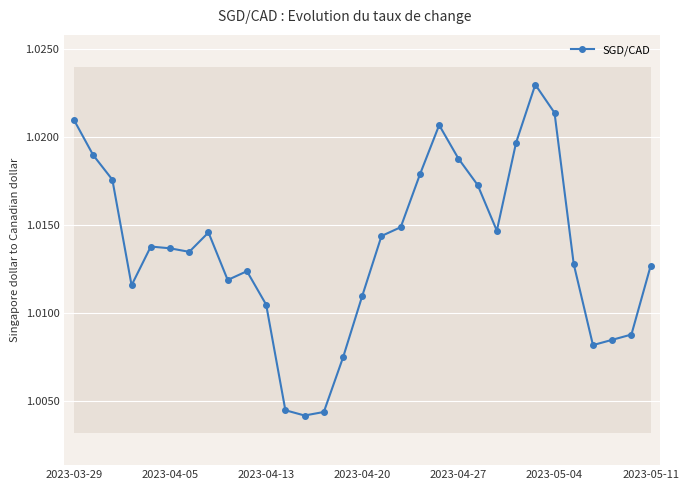

True or false: SGD/CAD has a value of 1.4 at 2023-05-11.

False